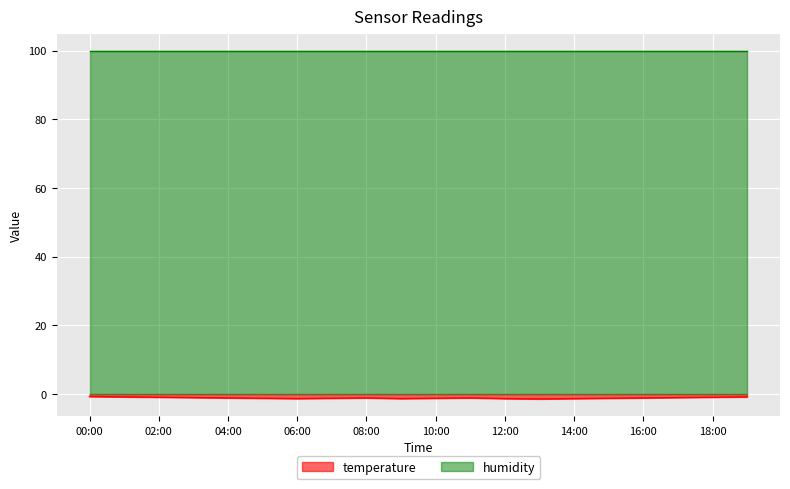

At which label does the data first exceed -1?

00:00